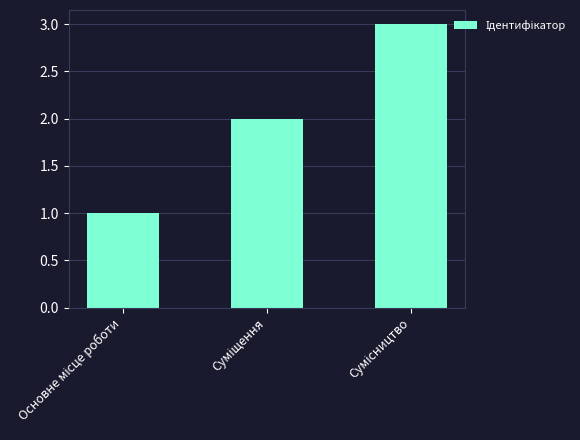

What is the greatest value displayed?

3